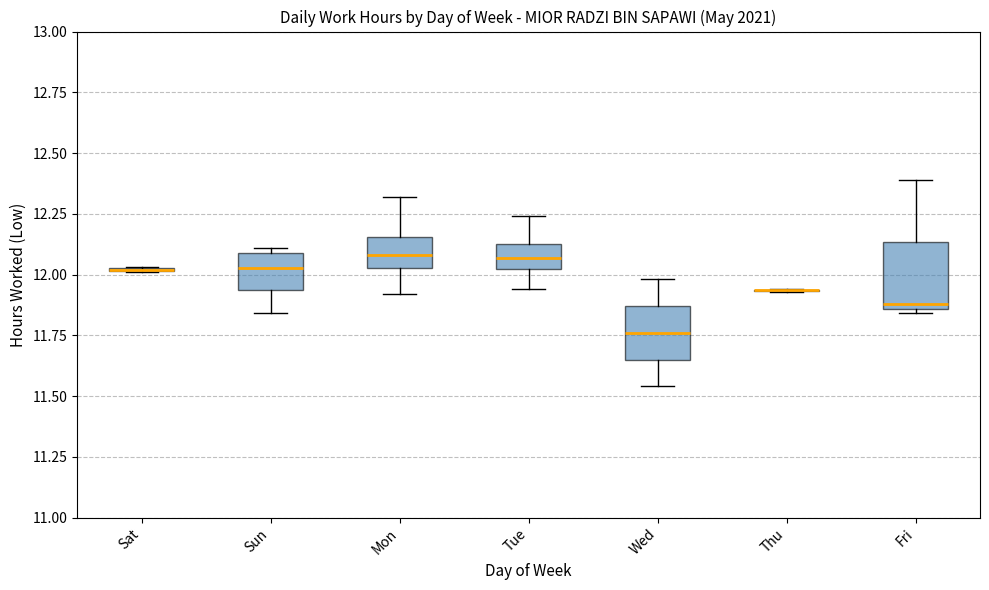

Comparing the boxes themselves (not the whiskers), which one is the tallest?

Fri